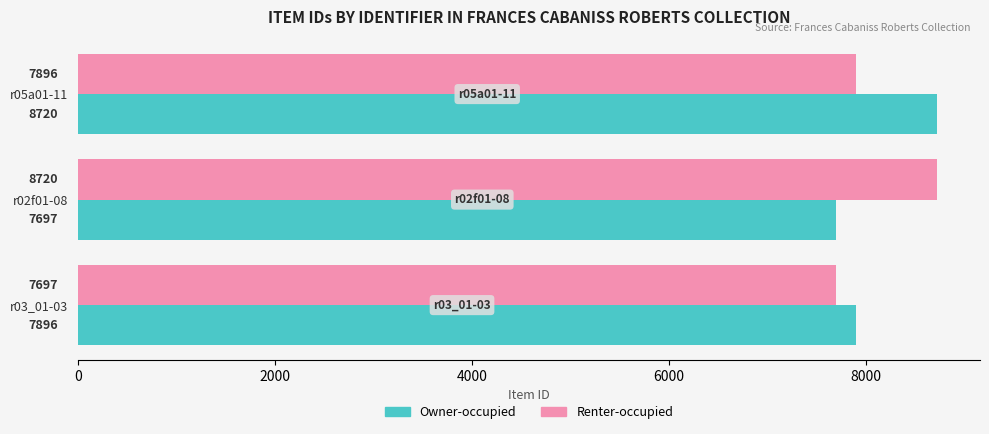

What is the highest value of the Owner-occupied series?

8720